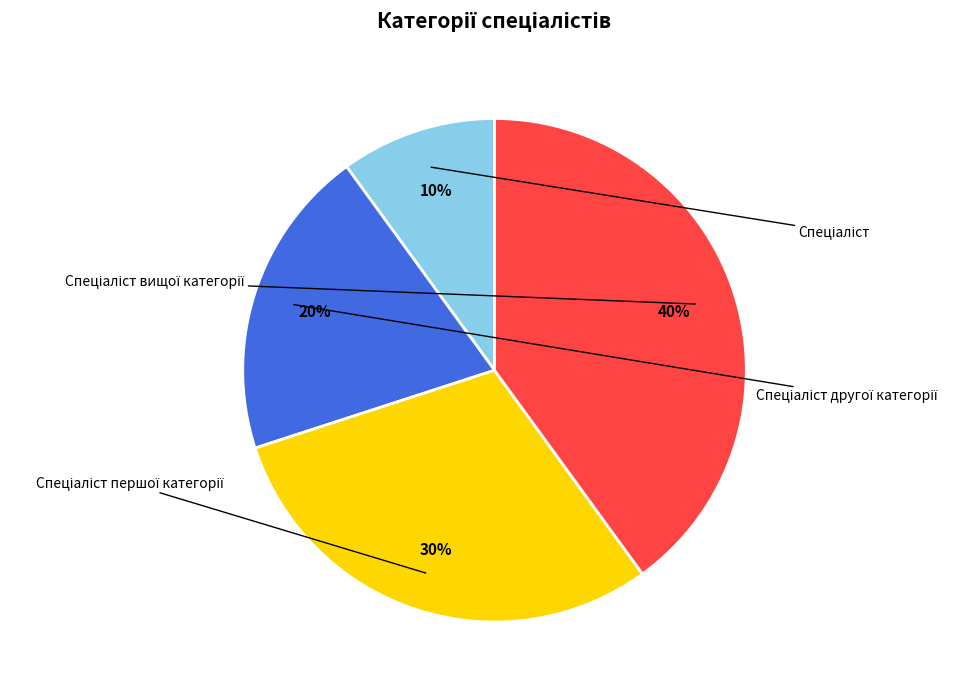

How many segments does this pie chart have?

4